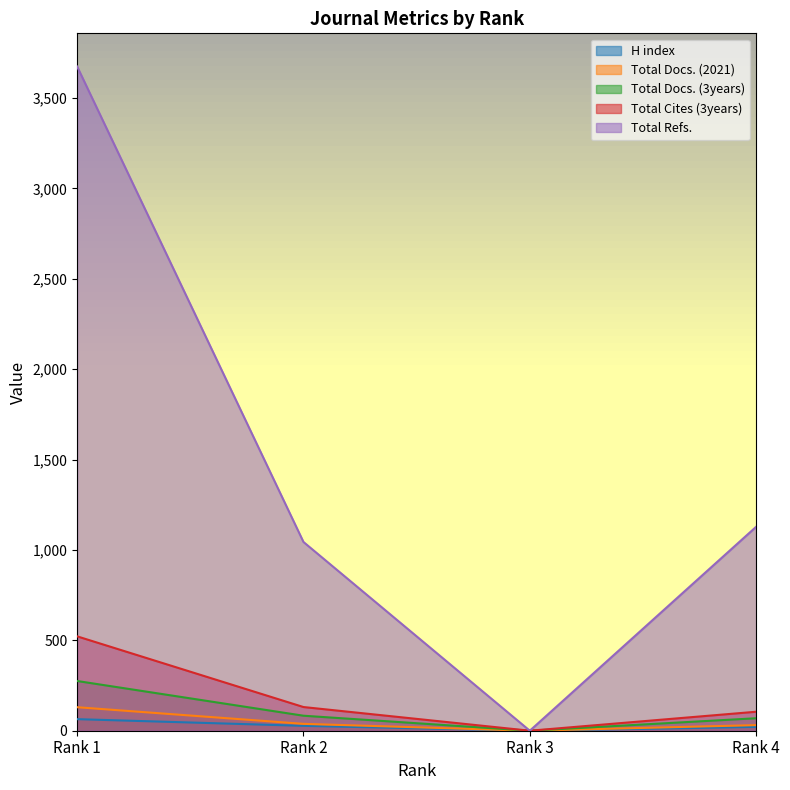

Which category has the highest value in the Total Docs. (3years) series?

Rank 1